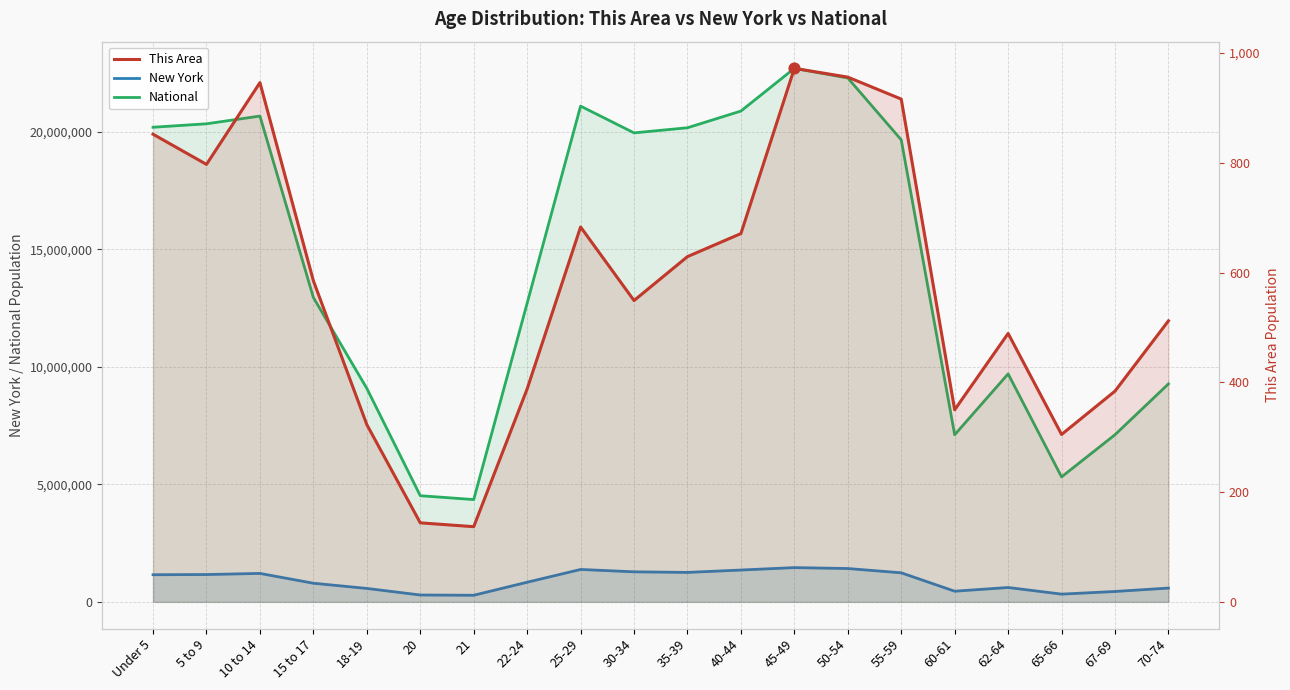

What is the total value across all series at 22-24?

13549220